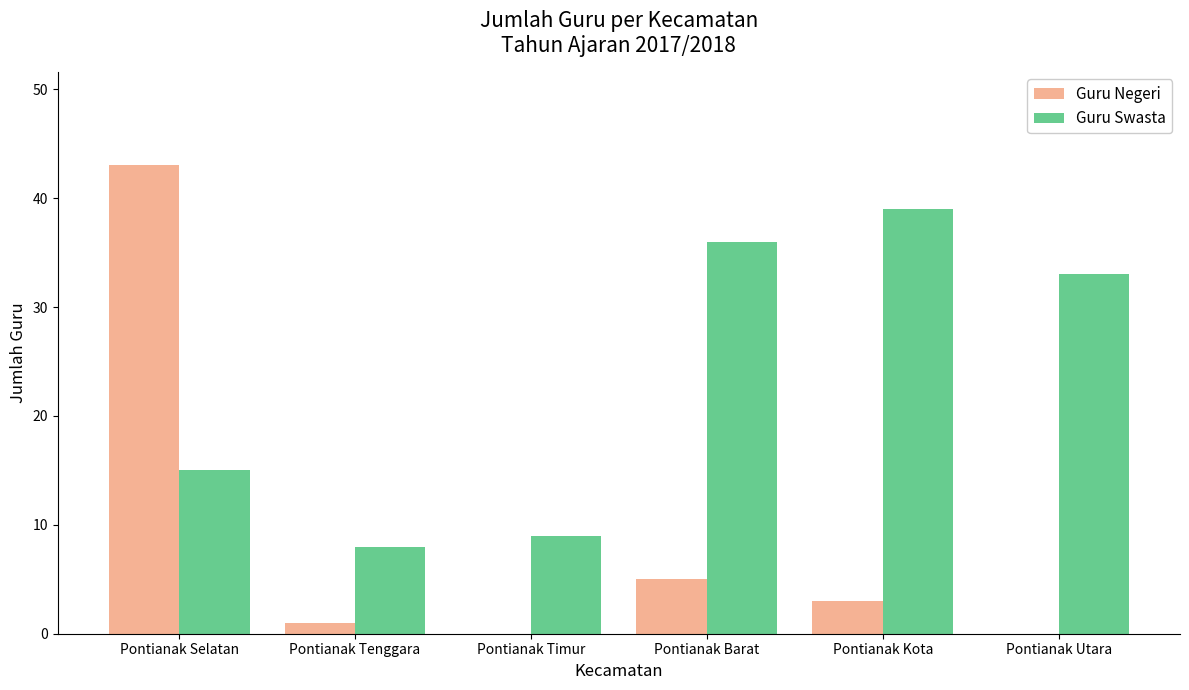

How many series are shown in this chart?

2